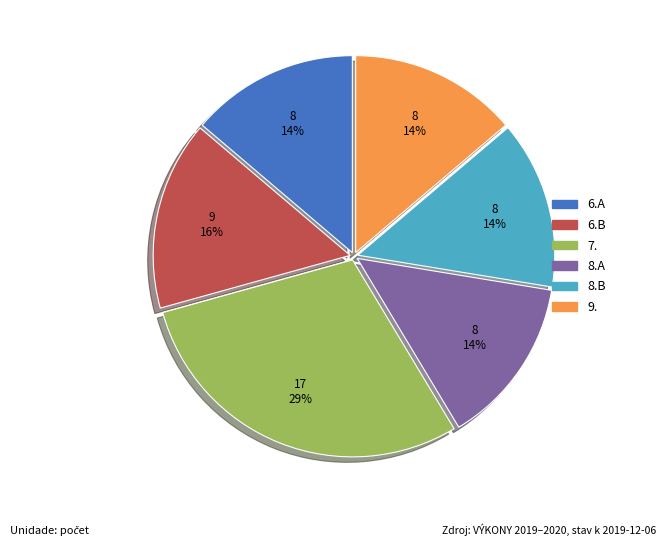

To the nearest percent, what is the average slice percentage?

17%